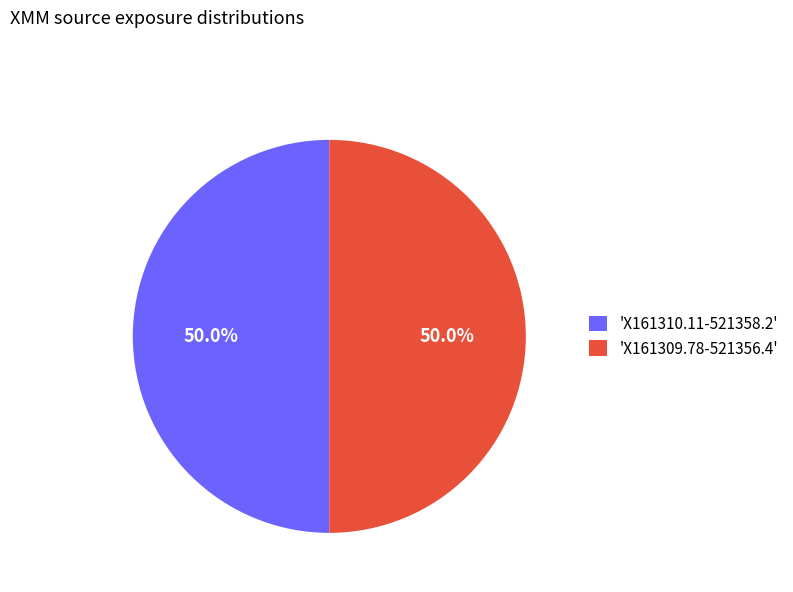

What is the ratio of the value at 'X161310.11-521358.2' to the value at 'X161309.78-521356.4'?

1.0